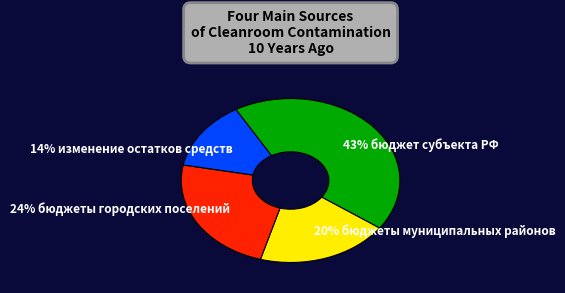

Is there any slice that represents more than half of the pie?

No